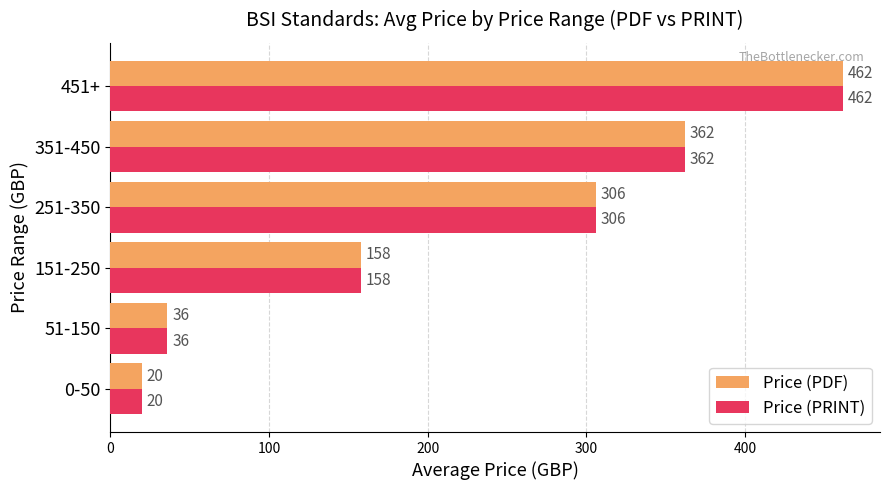

What is the minimum value for Price (PRINT)?

20